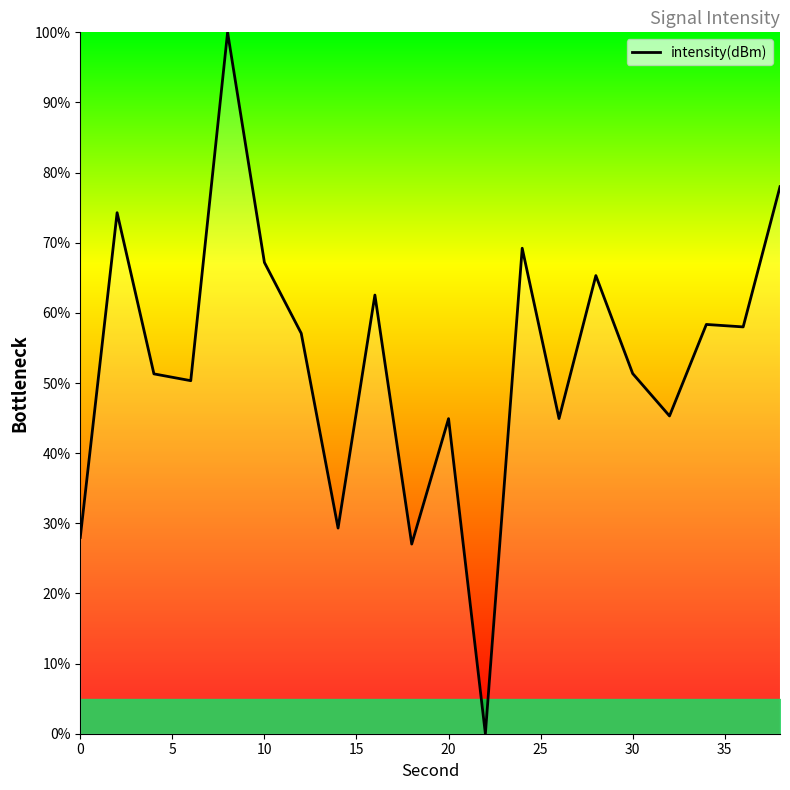

What is the greatest value displayed?

100.0